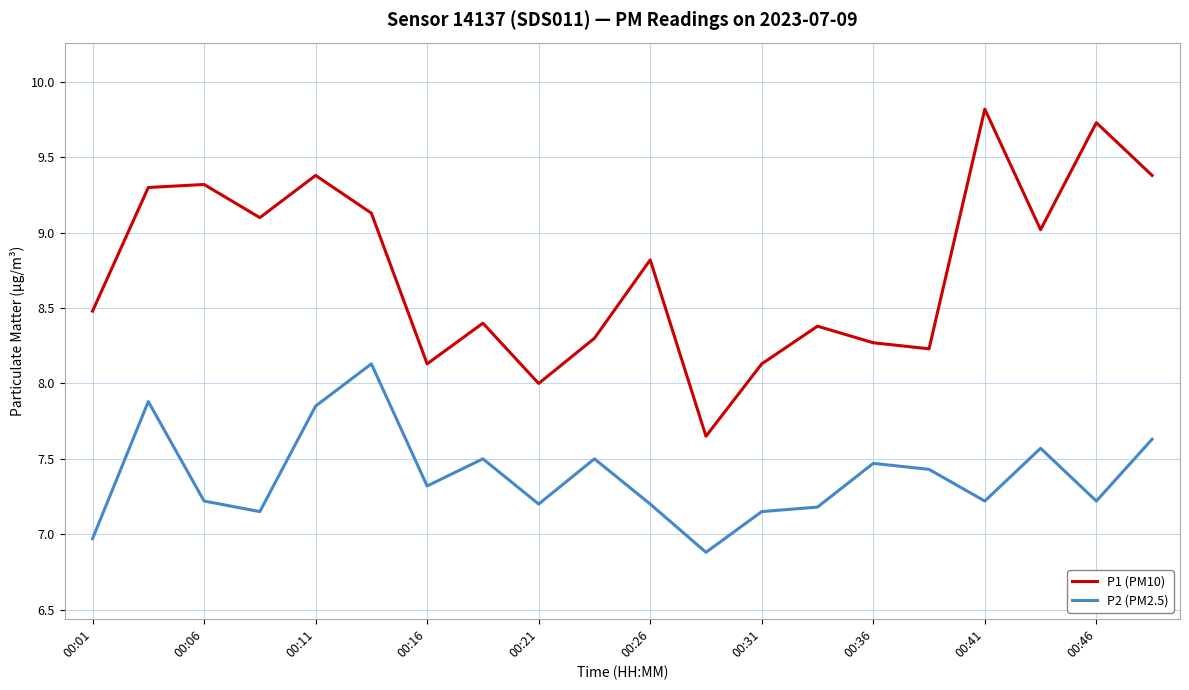

Which series has the widest spread of values?

P1 (PM10)